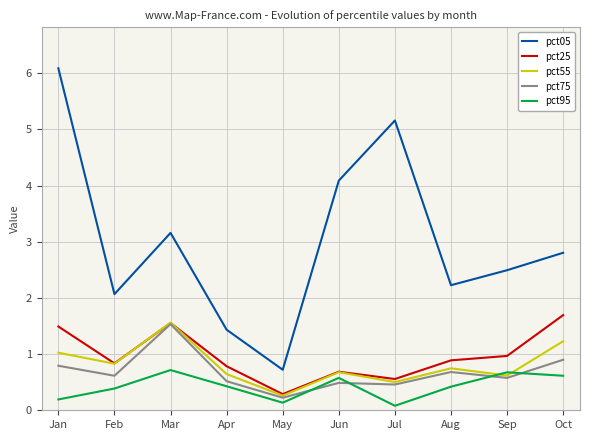

How many lines are shown in the chart?

5